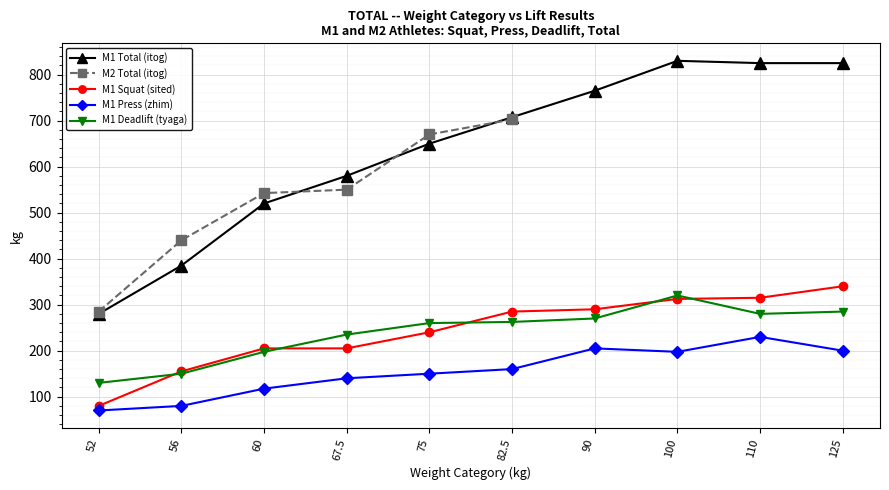

What is the value of the M1 Squat (sited) point at the 1st from the left?

80.0